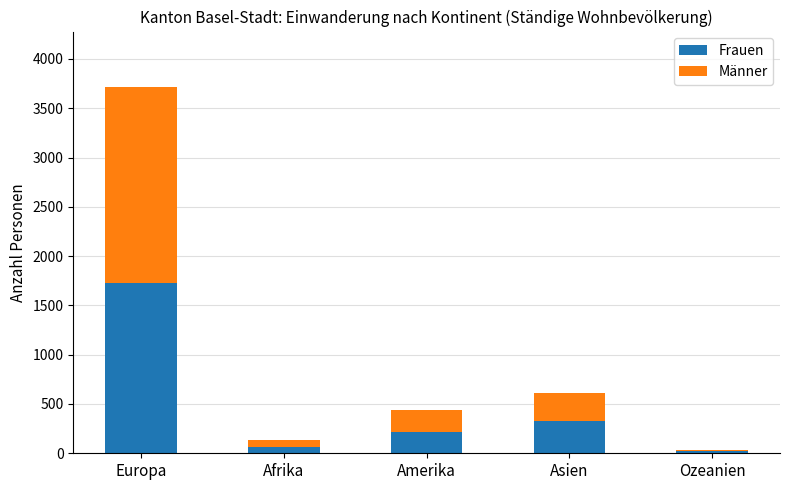

True or false: Frauen has a value of 1727 at Europa.

True